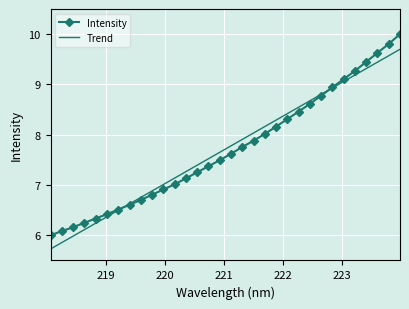

What is the maximum value shown in the chart?

10.0